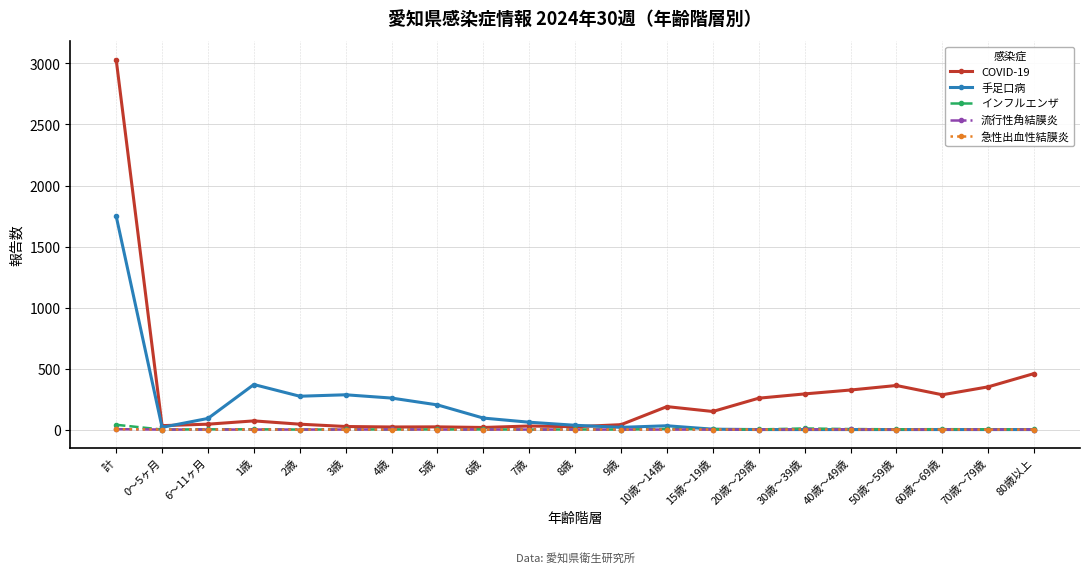

At which label is 手足口病 closest to 874?

1歳